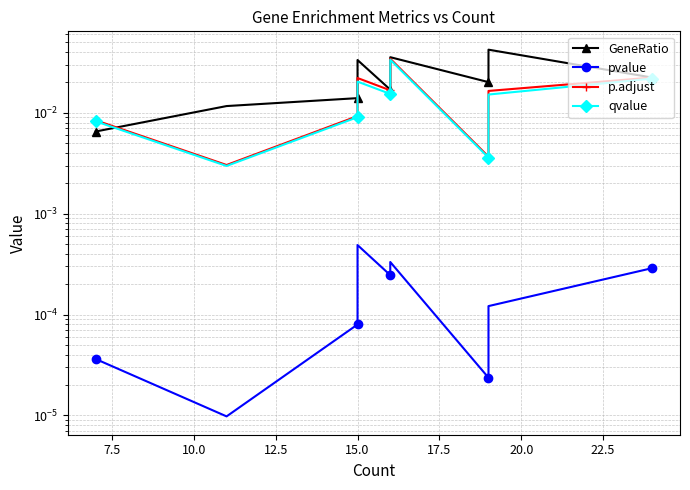

Between 10.0 and 22.5, which series saw the biggest shift?

GeneRatio